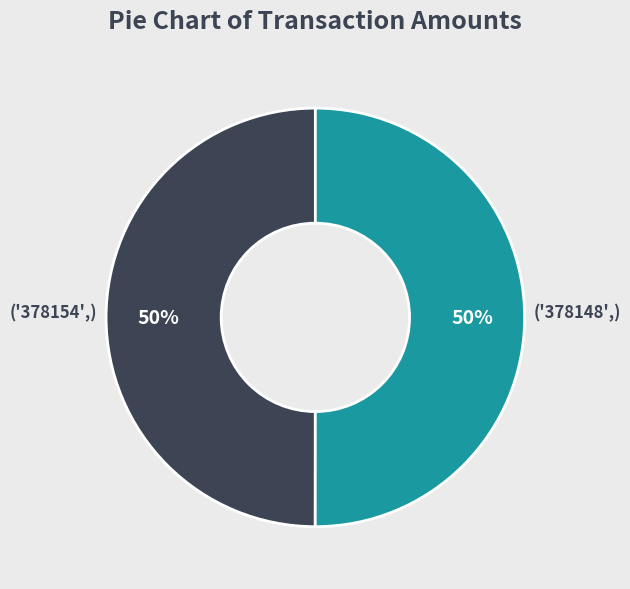

To the nearest percent, what is the average slice percentage?

50%